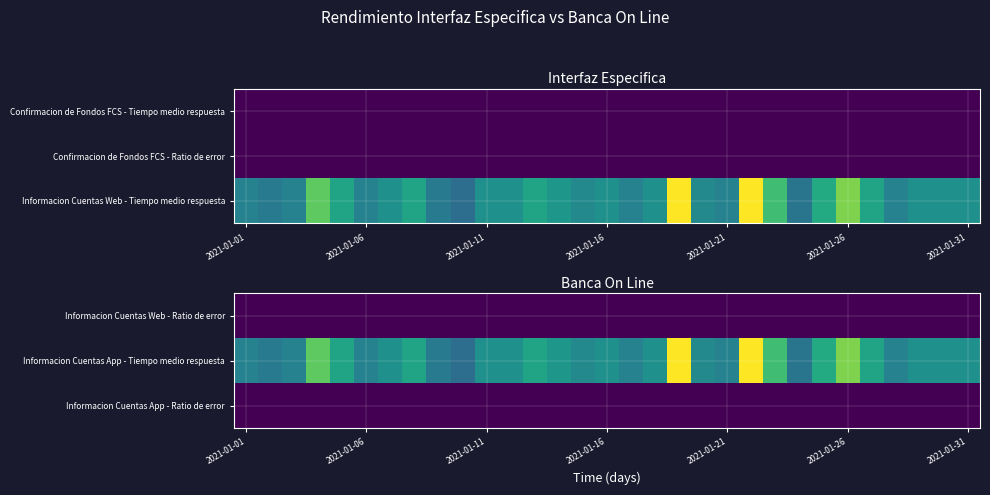

At which category is the sum across all series the highest?

18